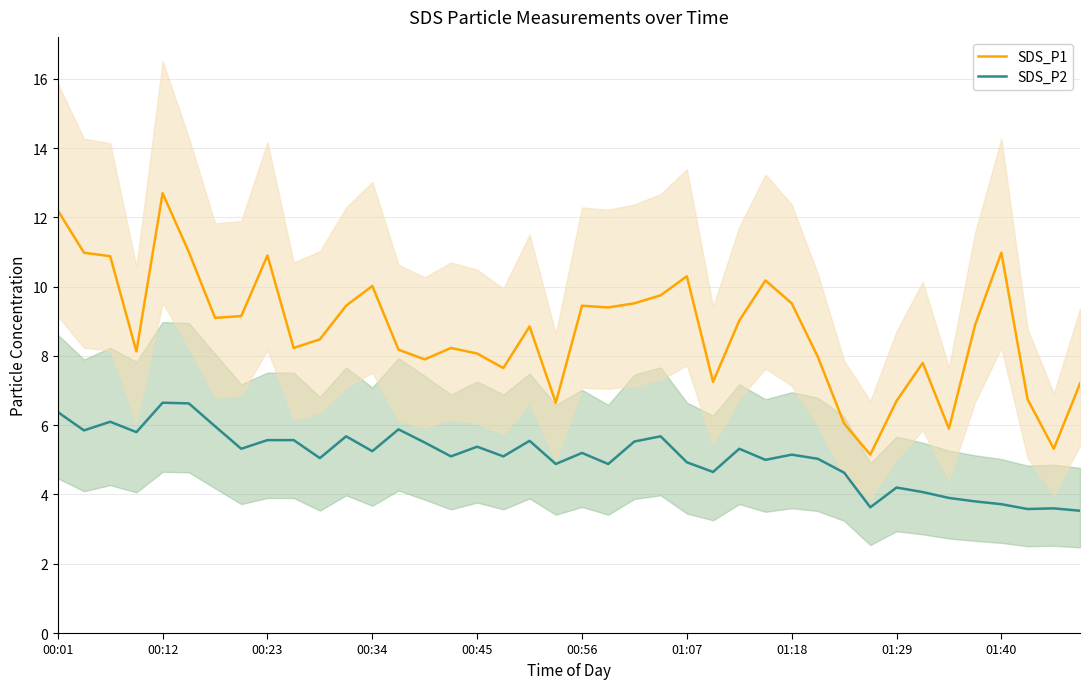

Is it true that SDS_P2 equals 7.3 at 33?

False